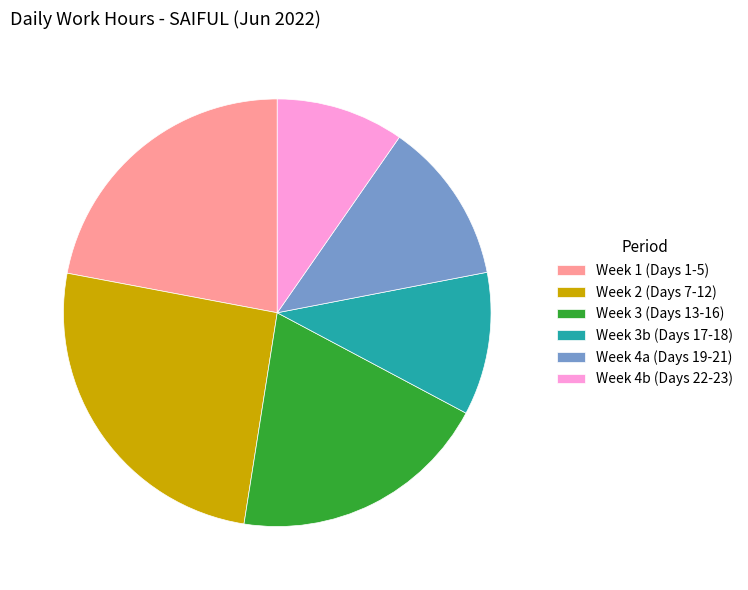

Does any single category account for the majority?

No